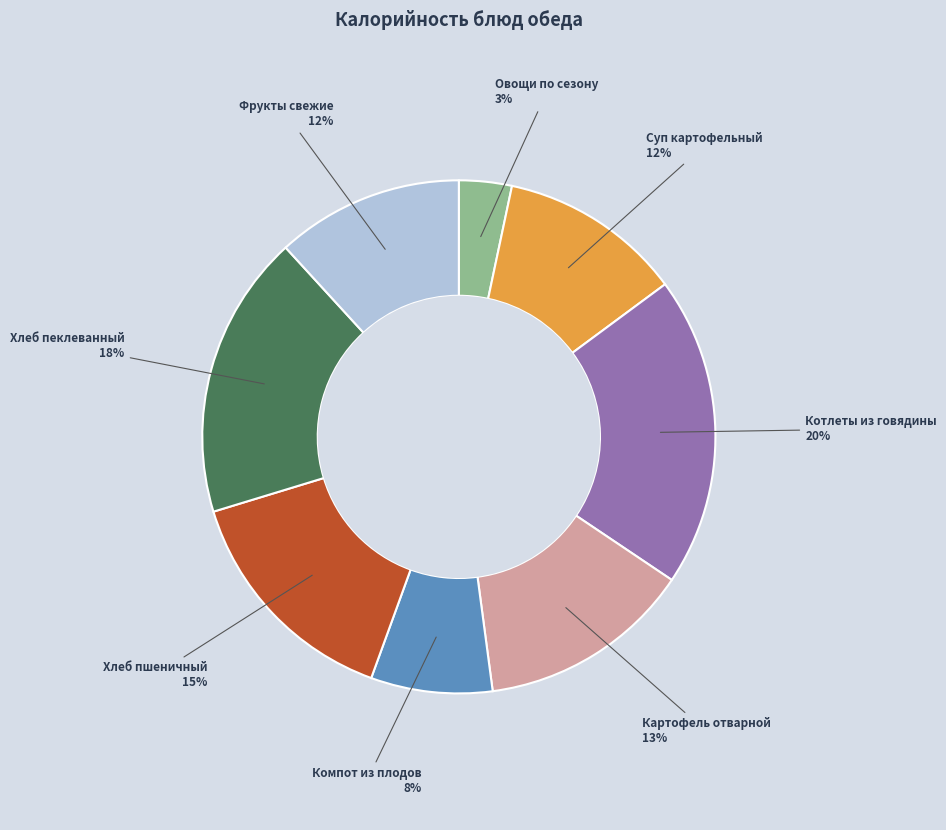

Is there any slice that represents more than half of the pie?

No